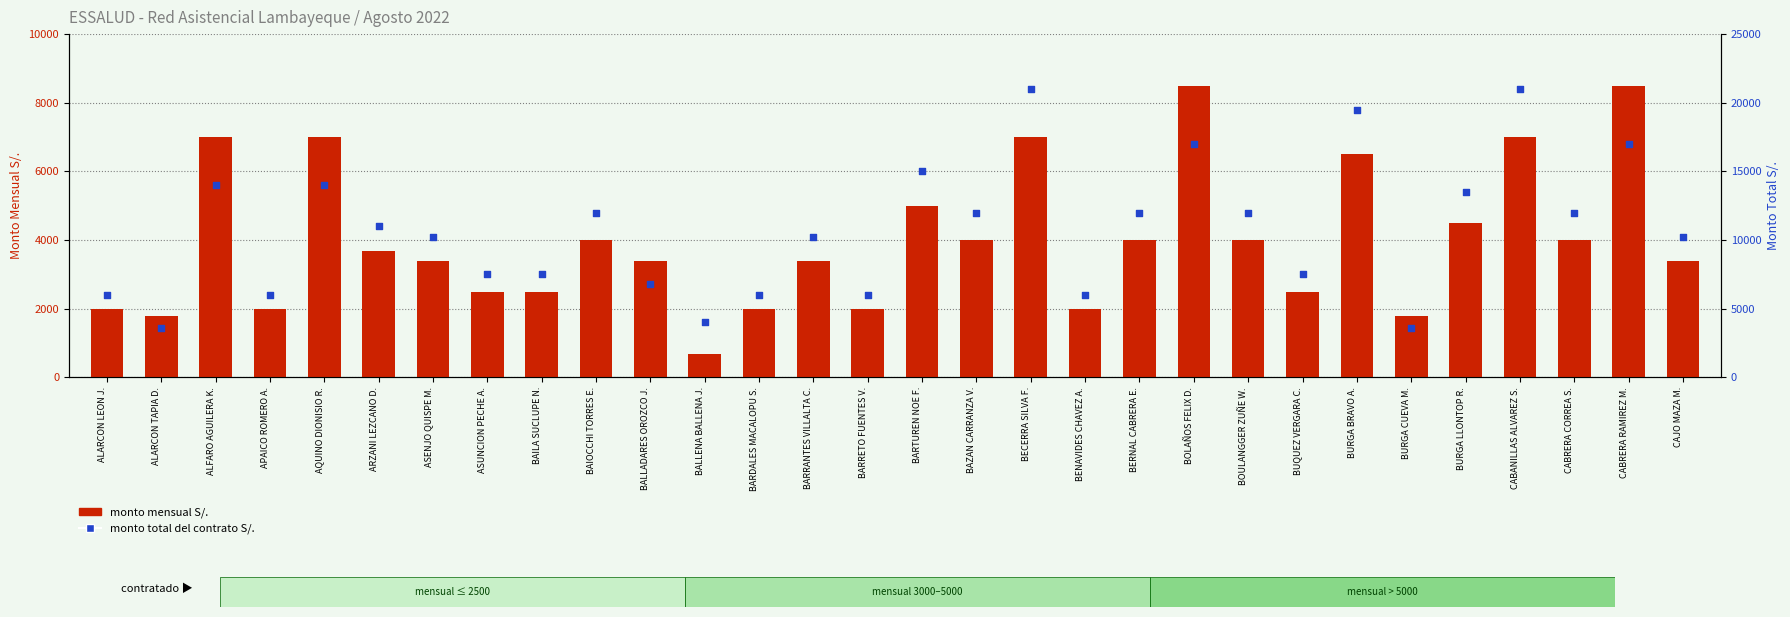

Which series has the largest Y range (max minus min)?

monto total del contrato